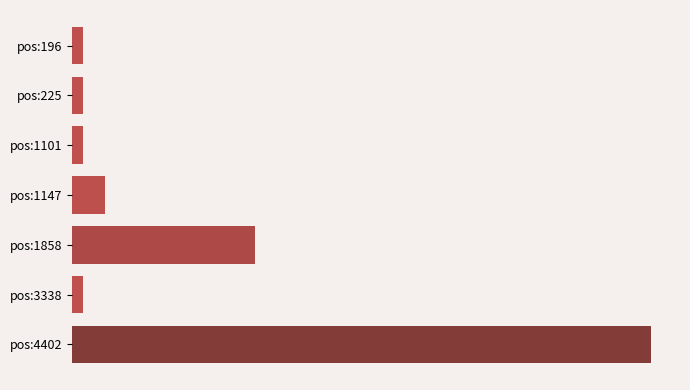

Are the bars horizontal?

Yes